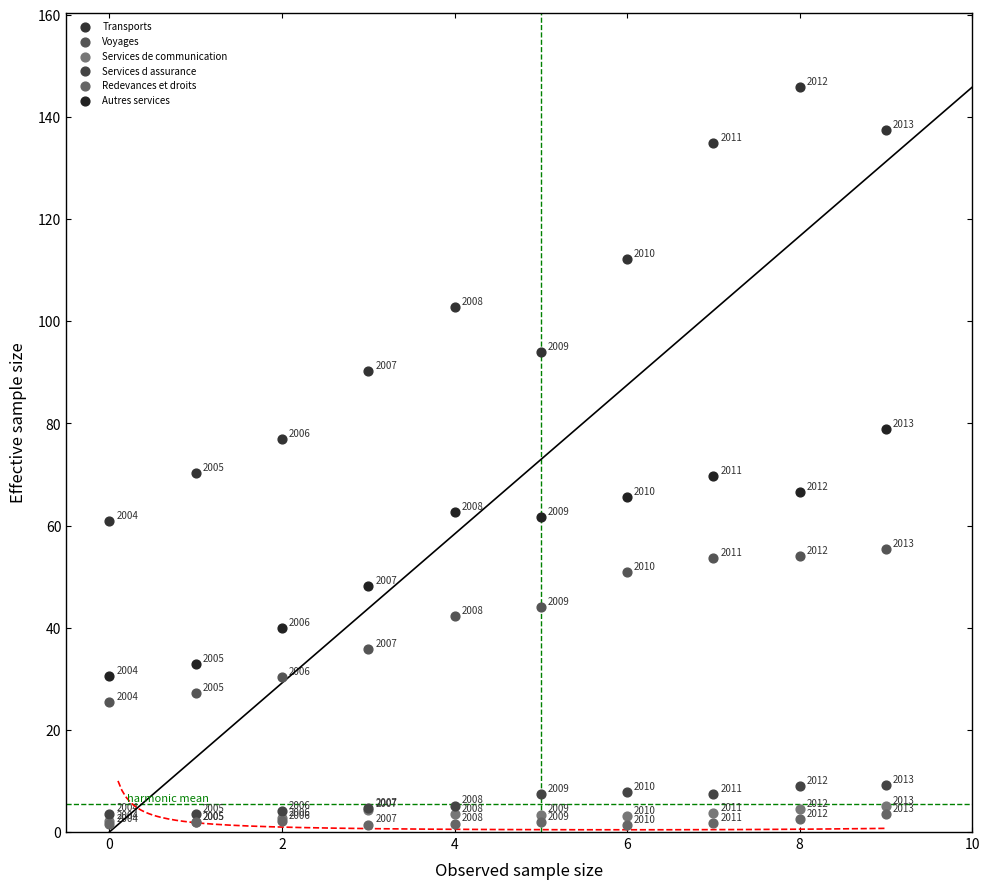

Which series has the largest Y range (max minus min)?

Transports